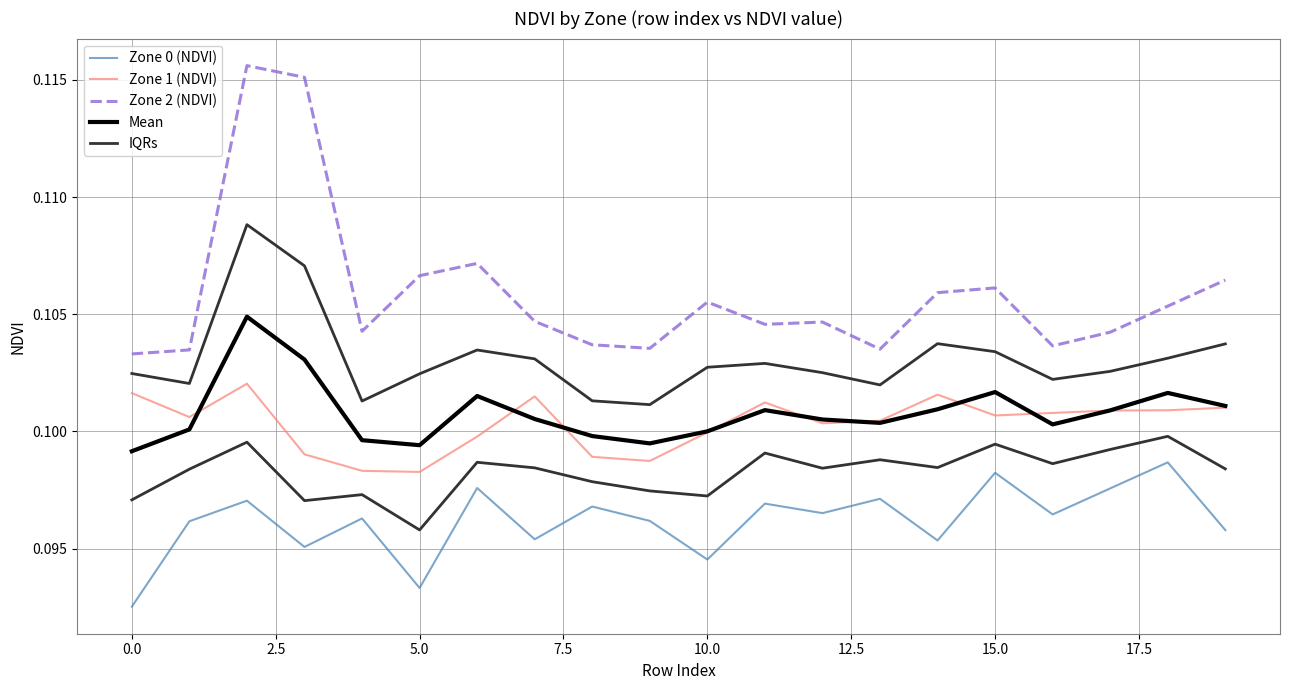

At how many categories does at least one series exceed 0?

20